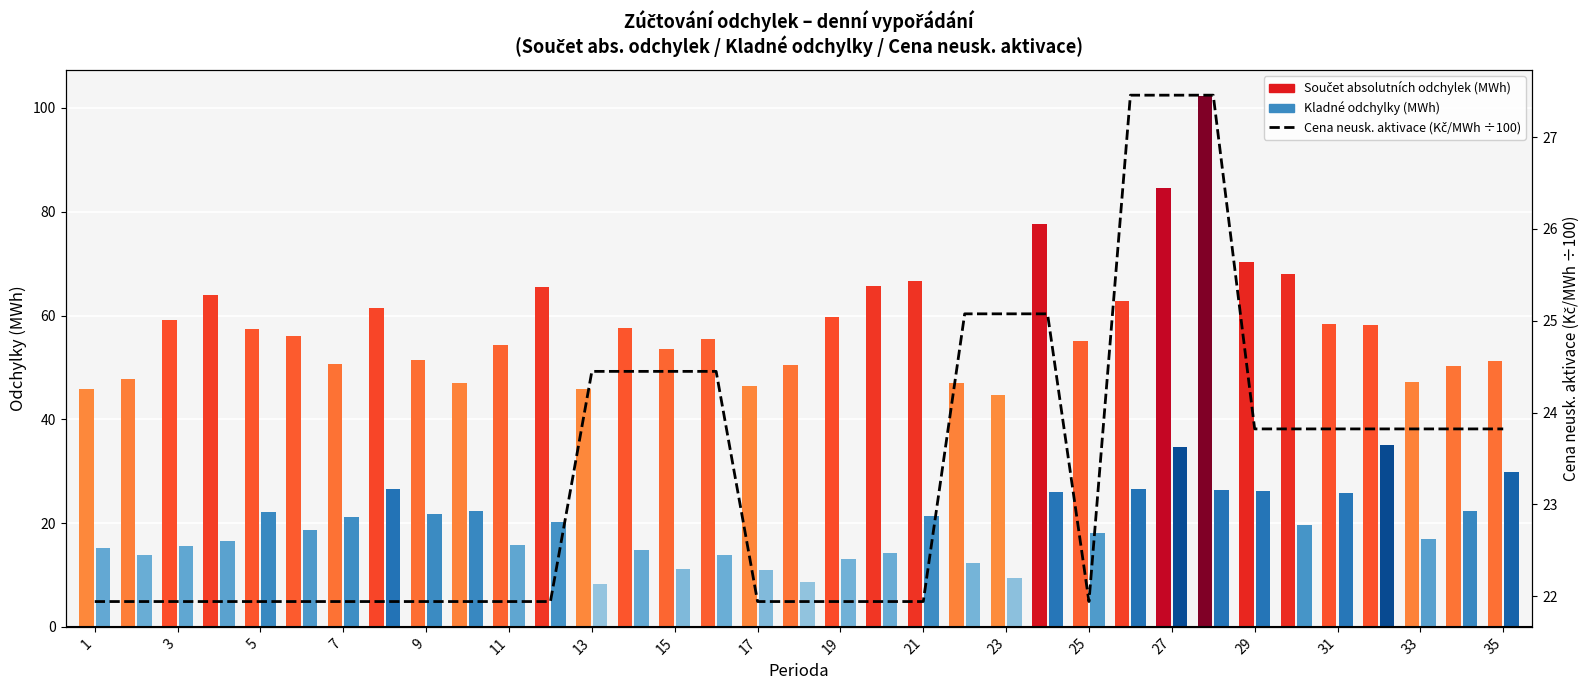

What is the maximum value shown in the chart?

102.2